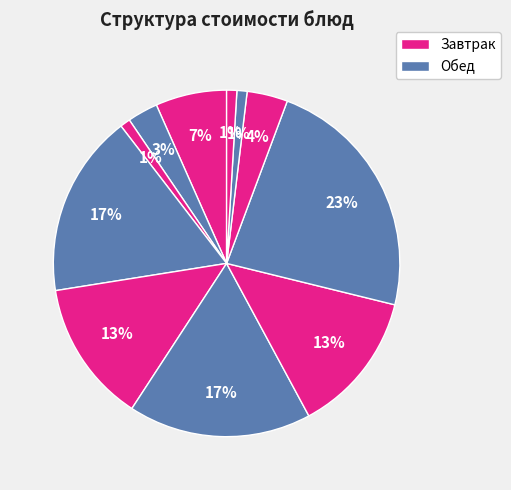

Does any single category account for the majority?

No